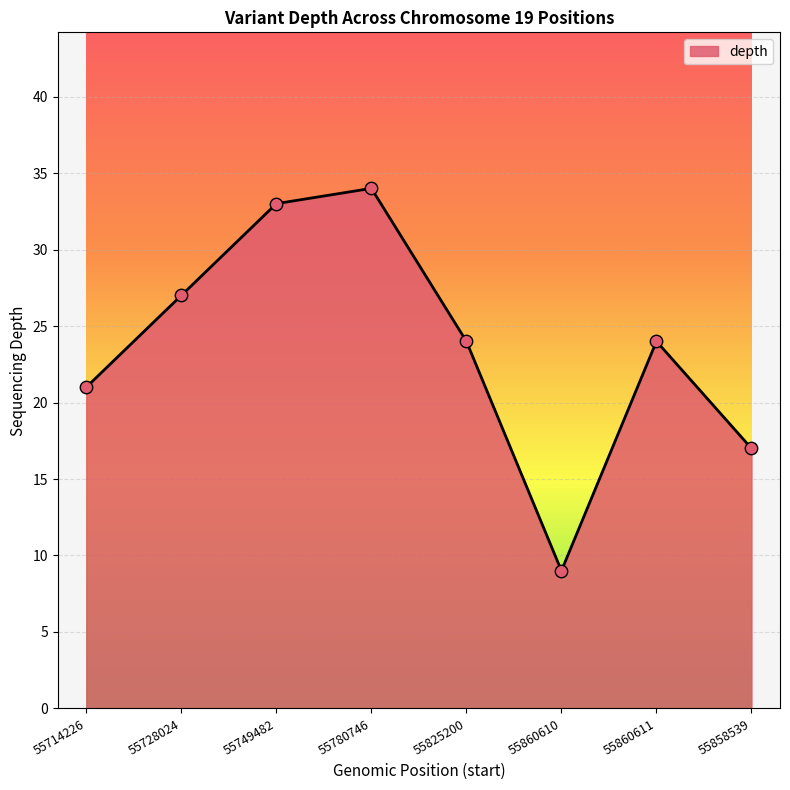

What is the change in value from 55825200 to 55860610?

-15